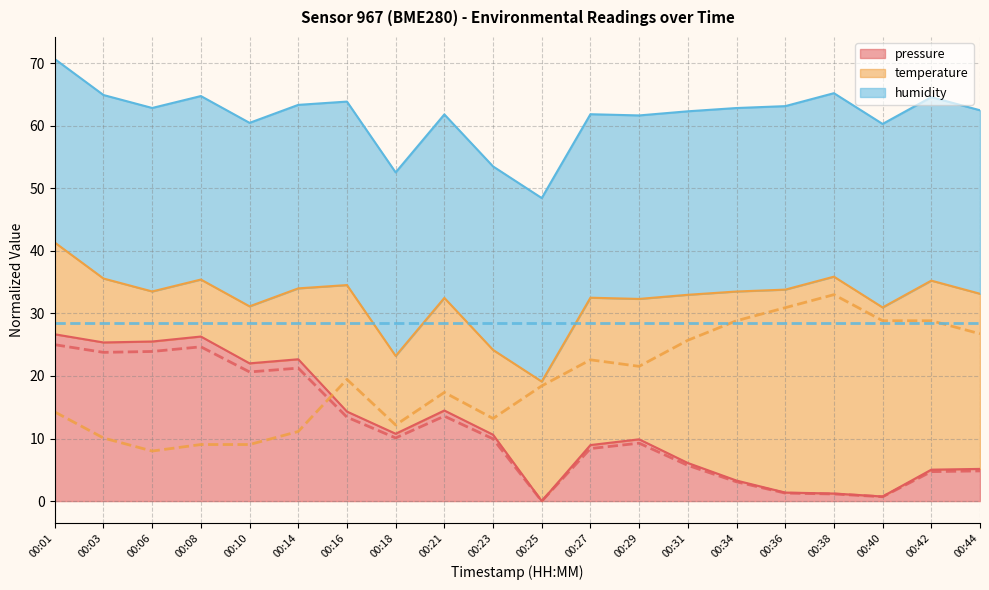

Is it true that temperature (trend) equals 41.9 at 00:36?

False